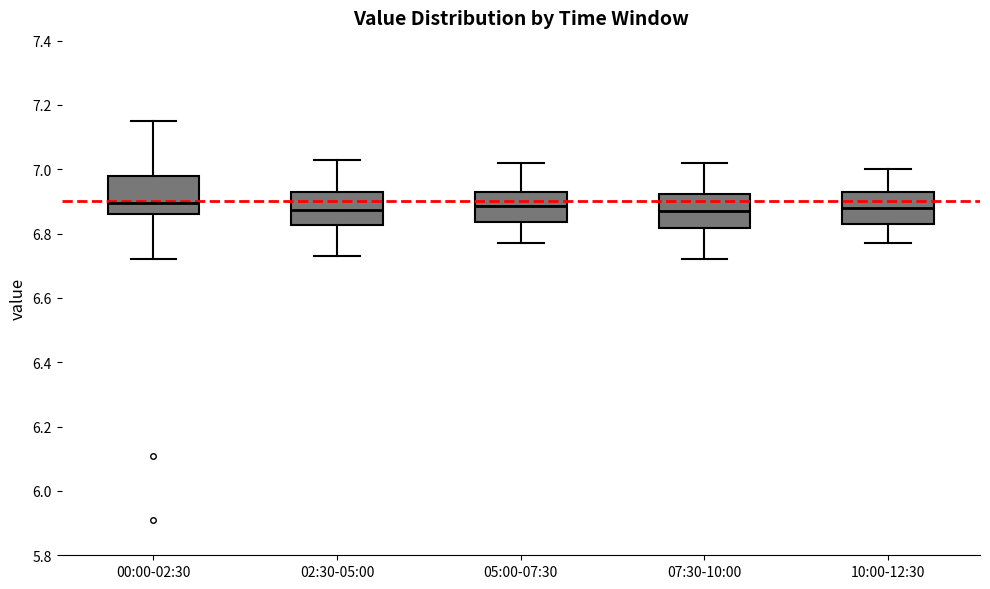

Reading left to right, transcribe this box plot: for each box, give where its median line is, the range the box spans, and where its two whiskers end, as read against the y-axis. The values are not printed on the chart, so give them approximately, as read against the axis.

00:00-02:30: median 6.90, box 6.86 to 6.98, whiskers 6.72 to 7.16
02:30-05:00: median 6.88, box 6.82 to 6.94, whiskers 6.74 to 7.04
05:00-07:30: median 6.88, box 6.84 to 6.94, whiskers 6.78 to 7.02
07:30-10:00: median 6.88, box 6.82 to 6.92, whiskers 6.72 to 7.02
10:00-12:30: median 6.88, box 6.84 to 6.94, whiskers 6.78 to 7.00